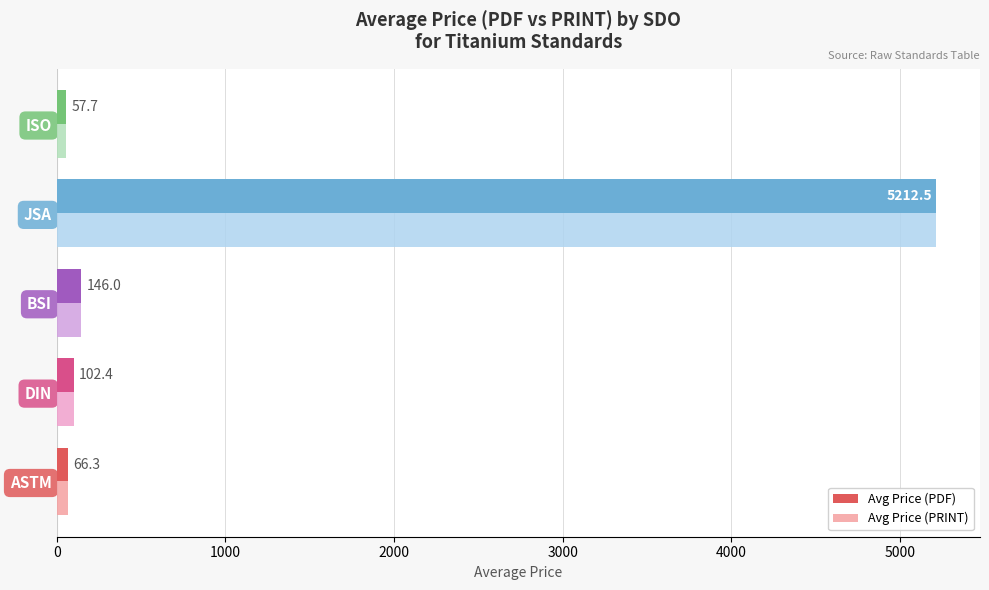

Where is Avg Price (PRINT) nearest to the value 2635?

BSI